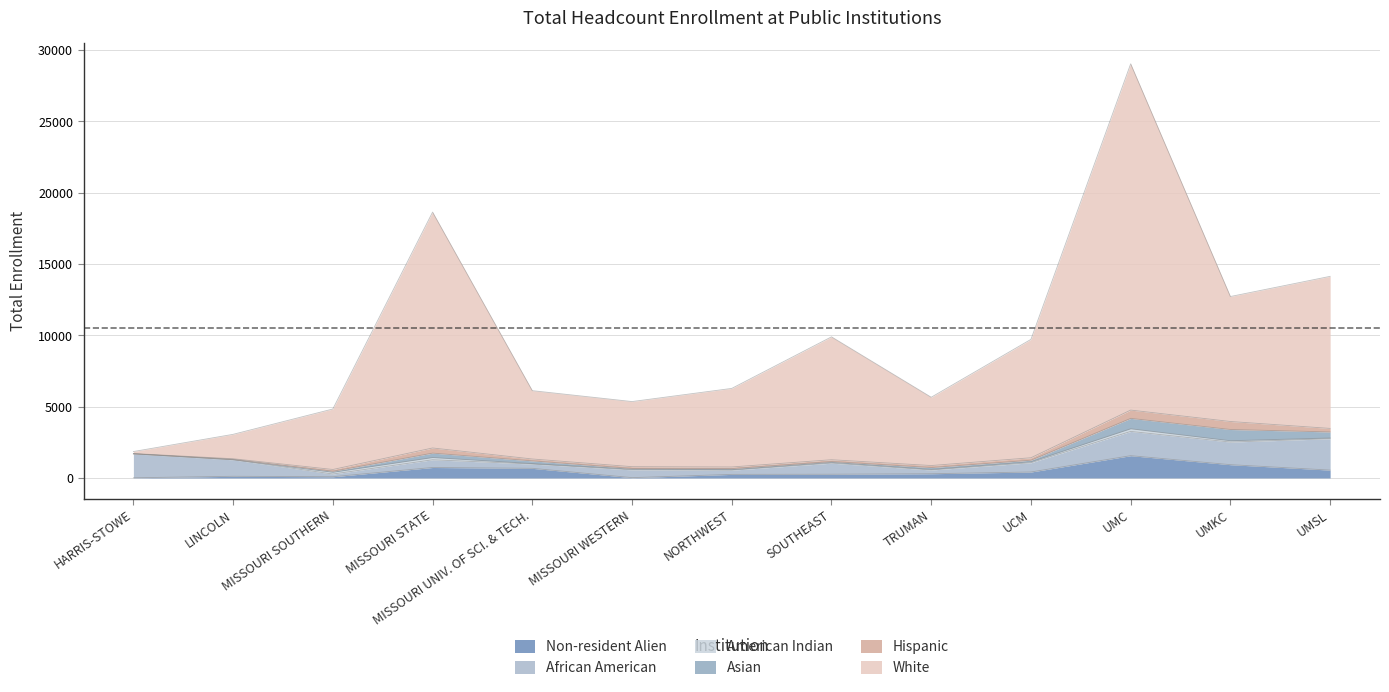

Reading left to right, extract all data points from this chart.

Non-resident Alien: 12	116	85	734	674	21	250	260	296	417	1561	930	550
African American: 1677	1154	189	540	299	546	296	776	262	650	1701	1584	2200
American Indian: 3	12	125	158	33	48	37	57	44	68	185	93	52
Asian: 5	26	71	309	191	49	73	57	128	109	729	790	423
Hispanic: 14	38	123	360	132	127	114	127	140	172	581	560	247
White: 140	1712	4241	16534	4790	4564	5507	8614	4787	8298	24271	8760	10659